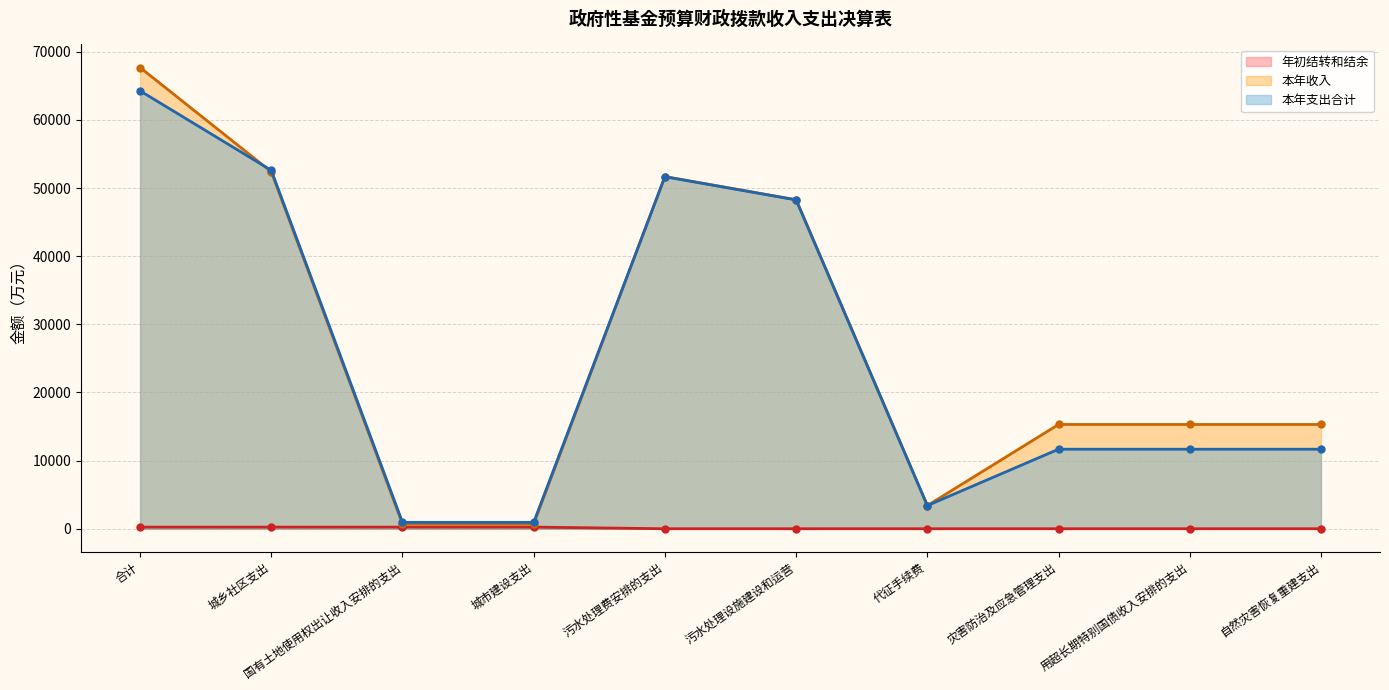

At which label is 年初结转和结余 closest to 119?

污水处理费安排的支出